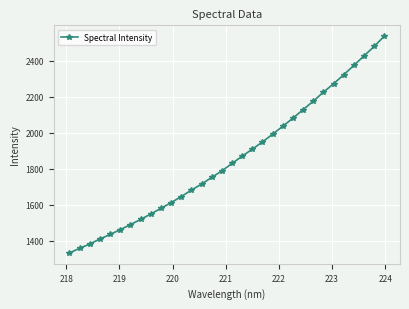

Is this an area chart (filled region under the line)?

No